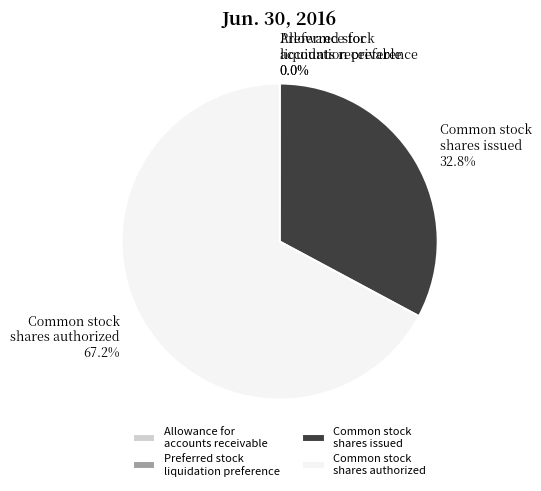

Which category accounts for the majority?

Common stock shares authorized